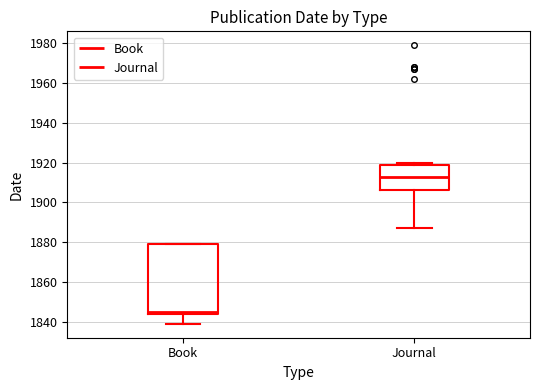

Which box is the tallest, from its lower edge to its upper edge?

Book